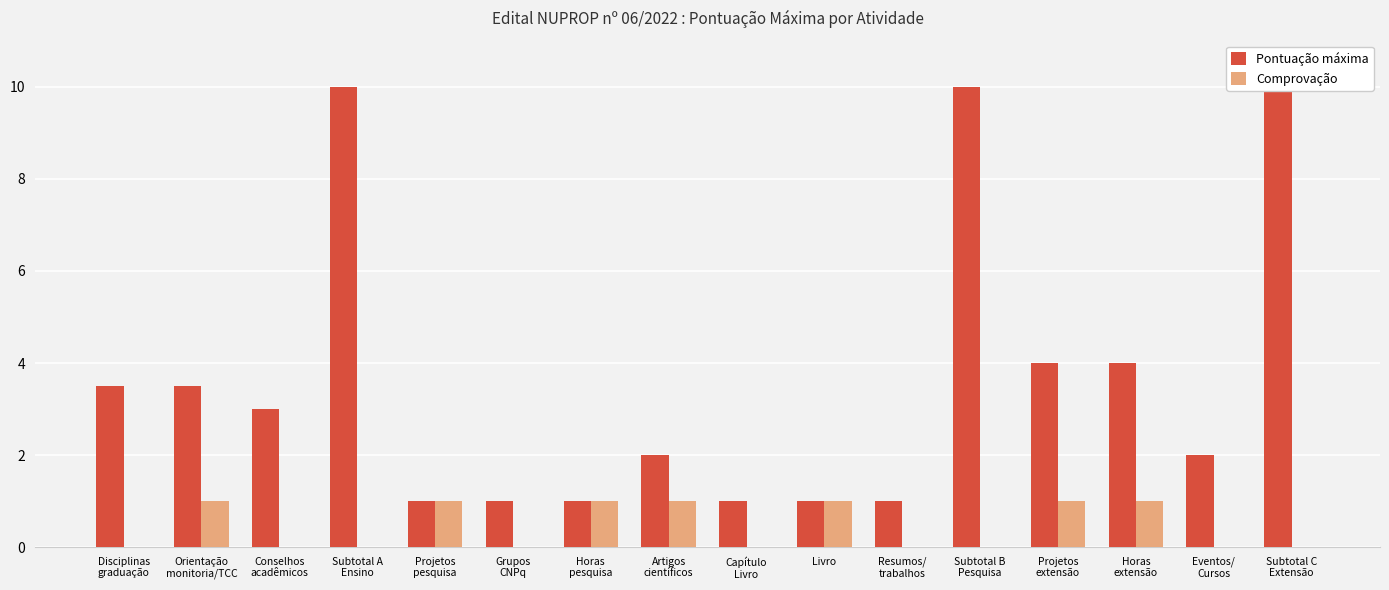

Is the value of Comprovação at Horas
extensão greater than the value of Pontuação máxima at Subtotal C
Extensão?

No